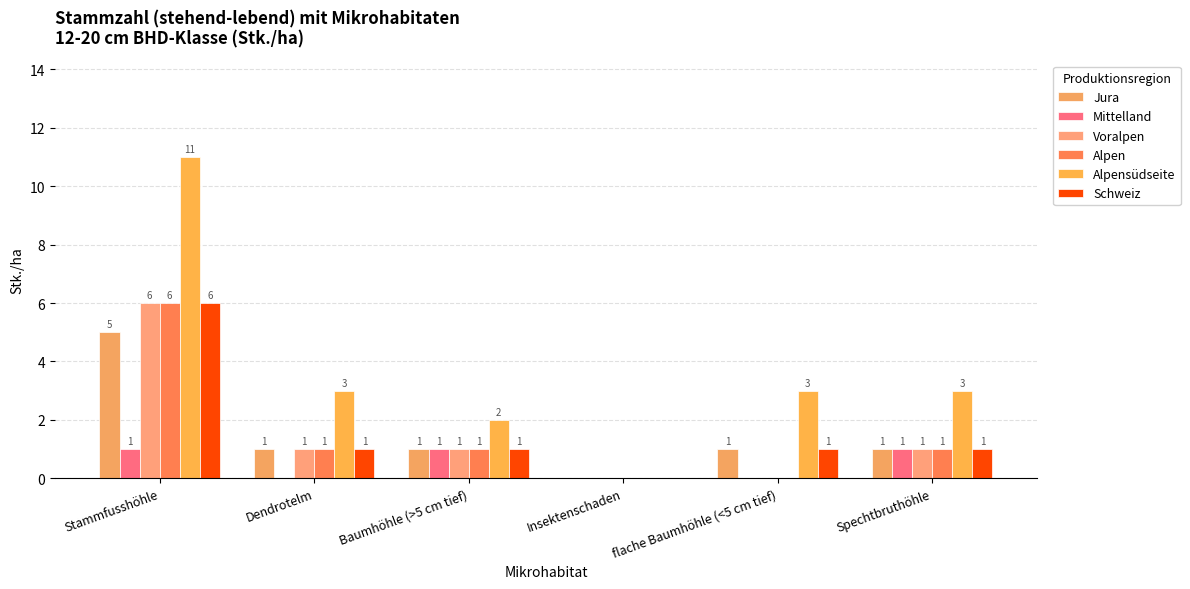

What is the average value of the Alpensüdseite series?

4